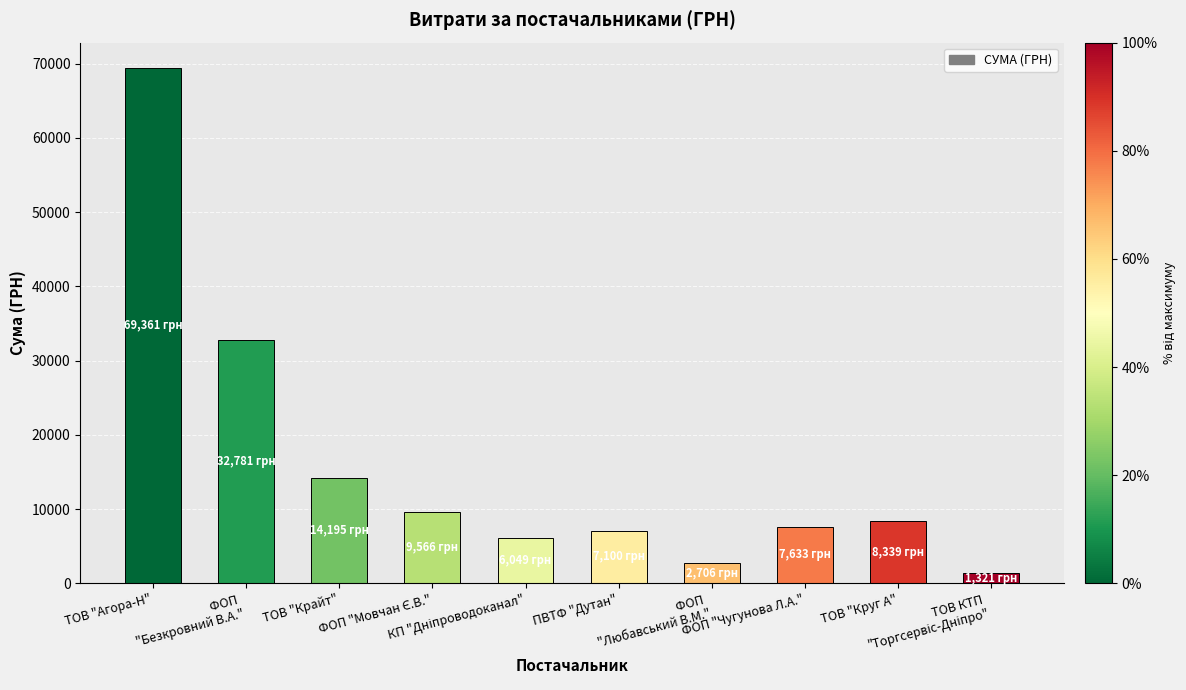

What is the sum of all values?

159049.5